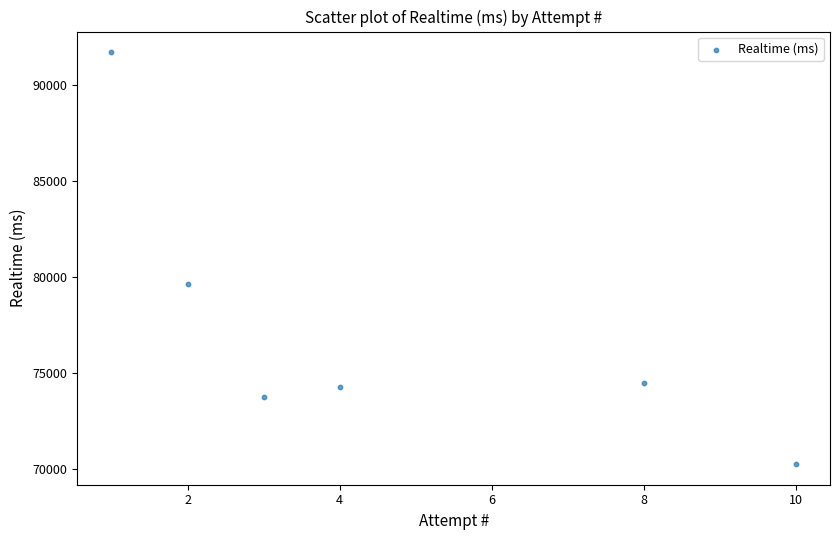

What Y value in the scatter plot is closest to 80992?

79627